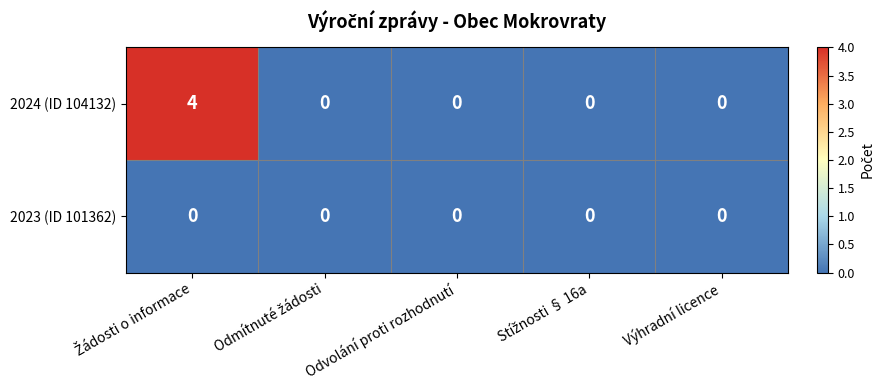

What is the highest value of the 2024 (ID 104132) series?

4